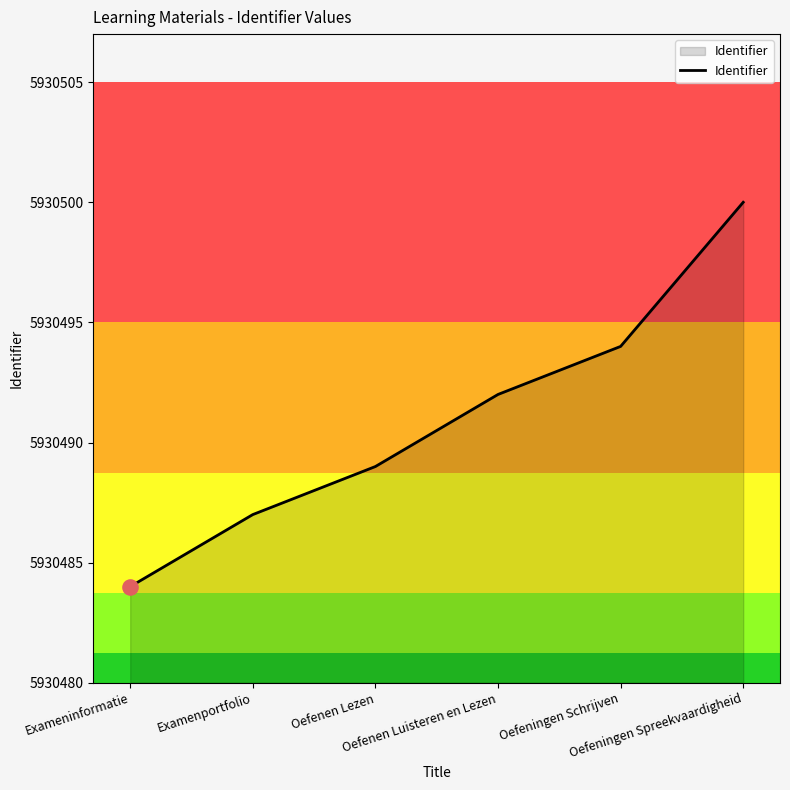

What is the change in value from Oefenen Lezen to Oefeningen Spreekvaardigheid?

+11